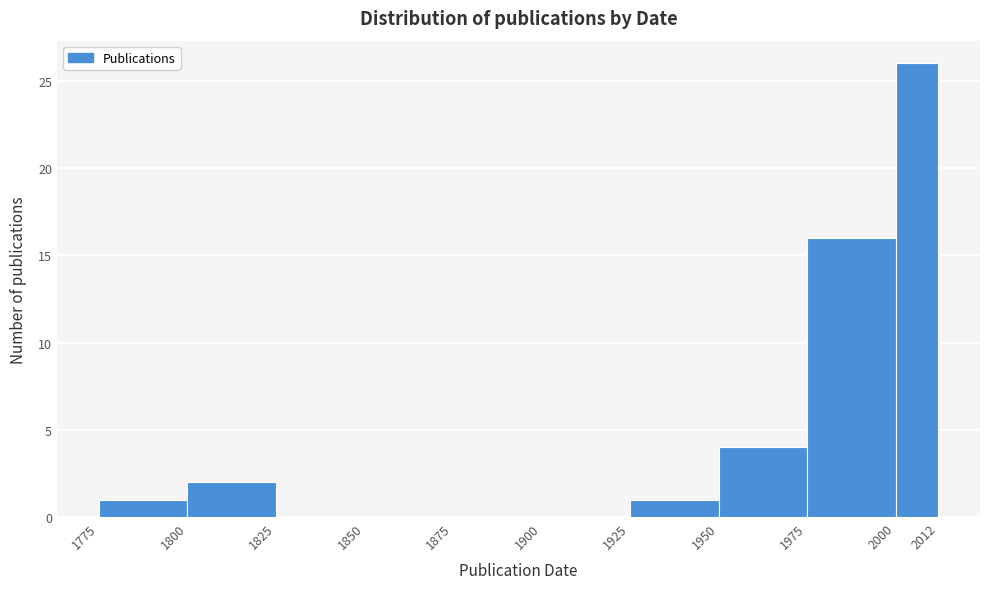

Reading left to right, transcribe this chart: for each bar, give the range it covers on the x-axis and its height. The values are not printed on the chart, so give them approximately, as read against the axis.

1775 to 1800: 1
1800 to 1825: 2
1825 to 1850: 0
1850 to 1875: 0
1875 to 1900: 0
1900 to 1925: 0
1925 to 1950: 1
1950 to 1975: 4
1975 to 2000: 16
2000 to 2012: 26